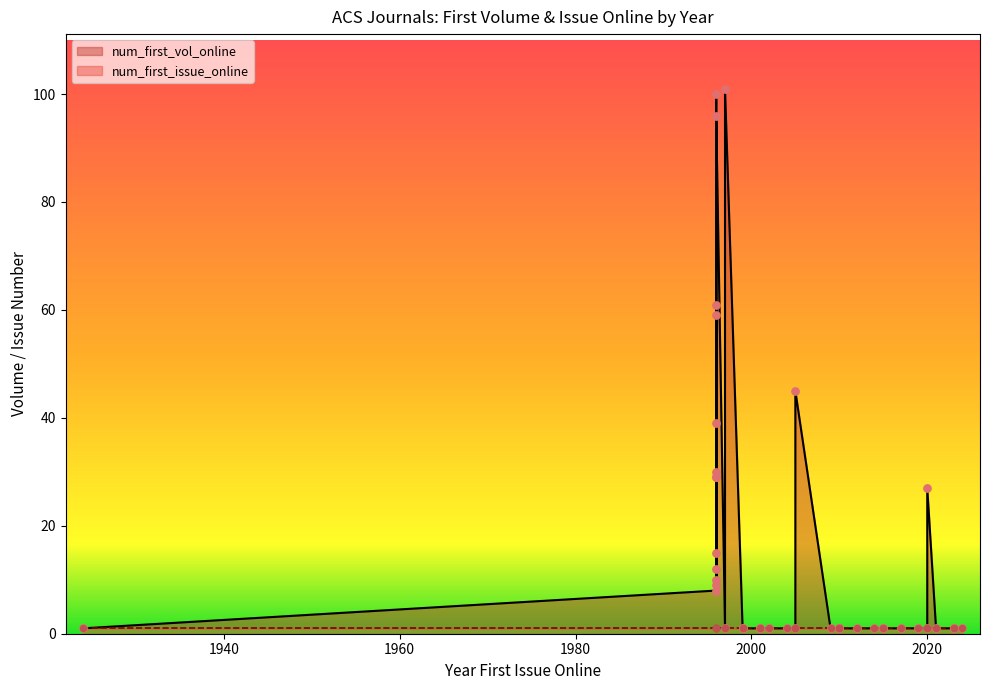

Which series has the largest total across all categories?

num_first_vol_online